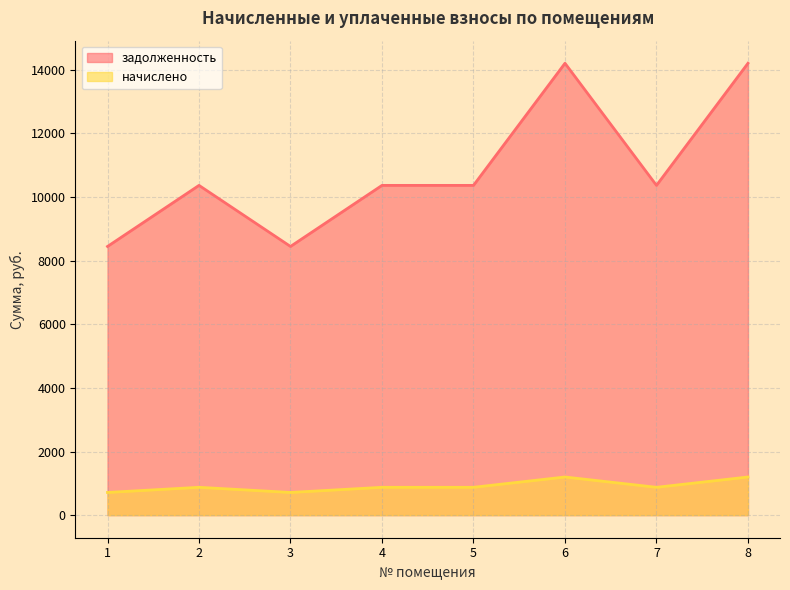

What is the smallest value displayed?

712.8